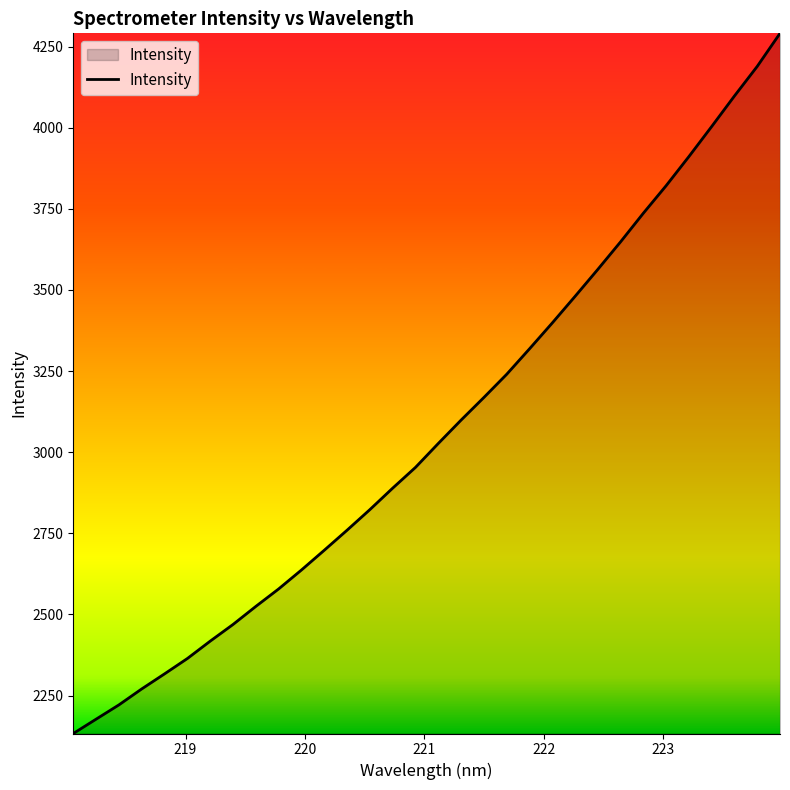

True or false: the data has more than 0 interior local peaks.

False